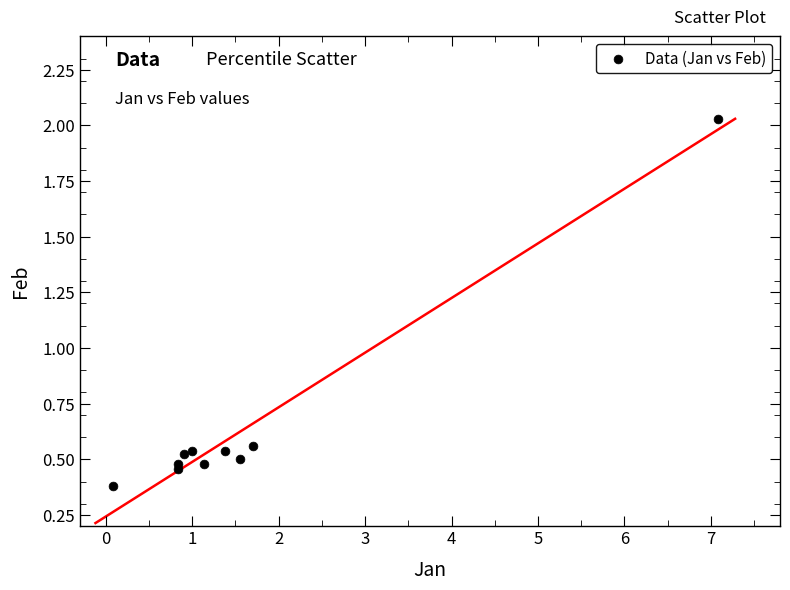

What is the range of X values (max minus min)?

7.0